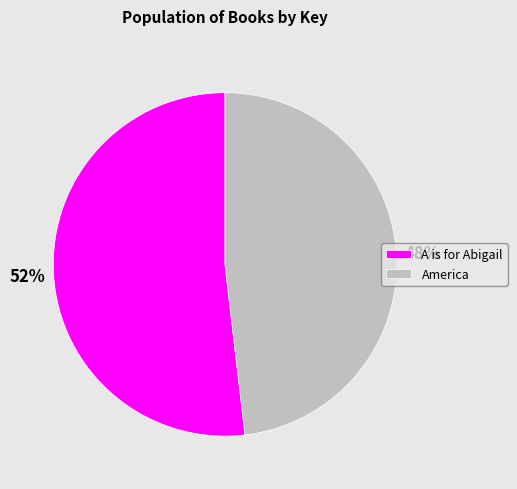

Which slice represents more than half of the pie?

A is for Abigail